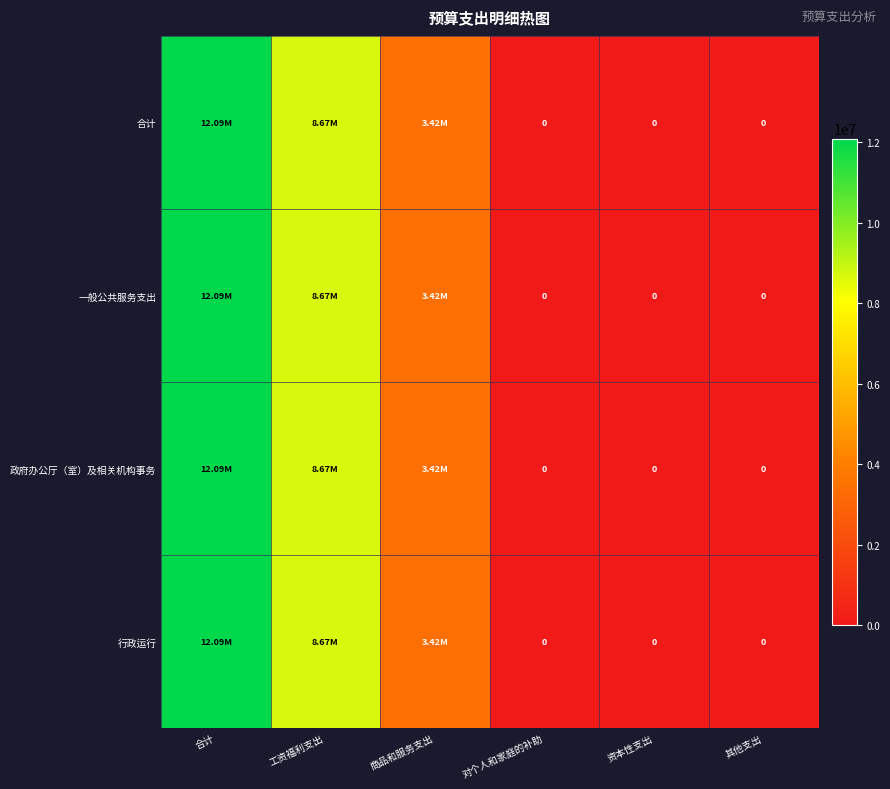

Which has a higher value, 商品和服务支出 or 合计?

合计